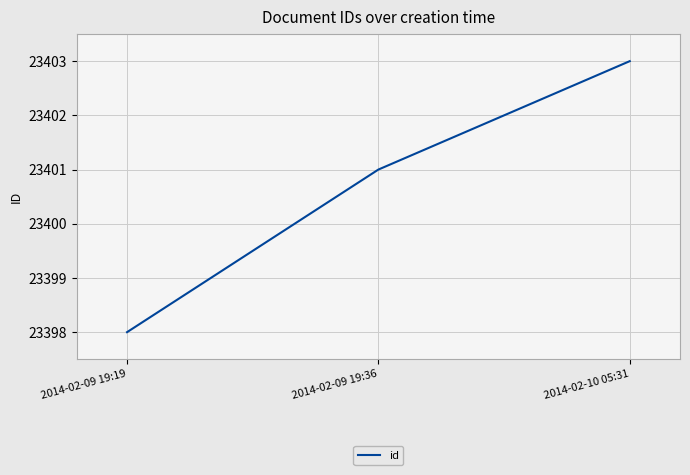

True or false: the data shows 23403 at 2014-02-10 05:31.

True